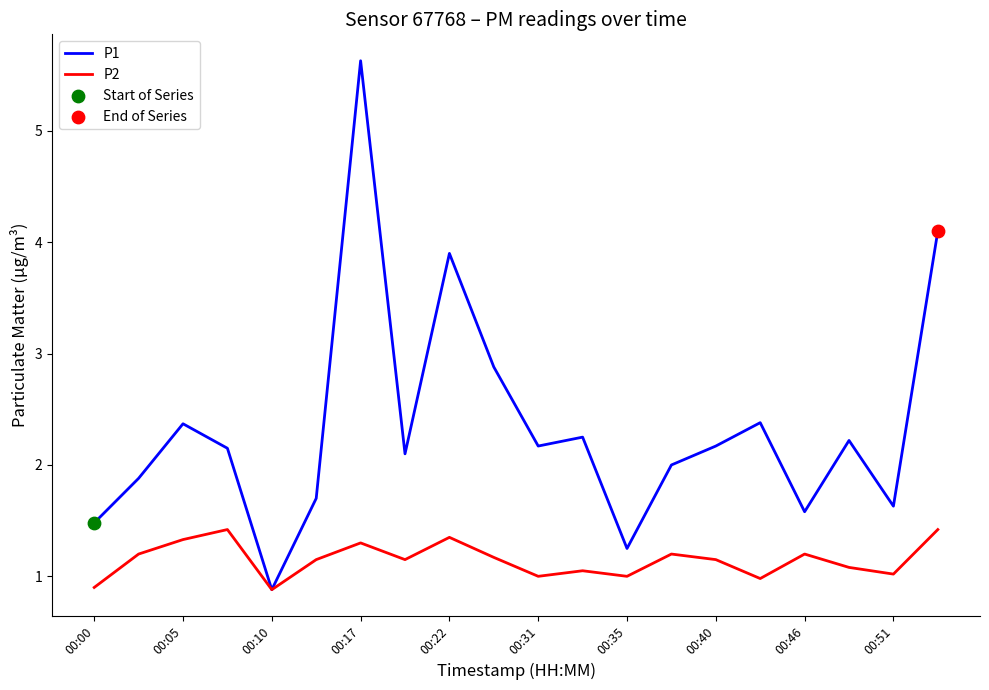

At how many categories does at least one series exceed 4?

2